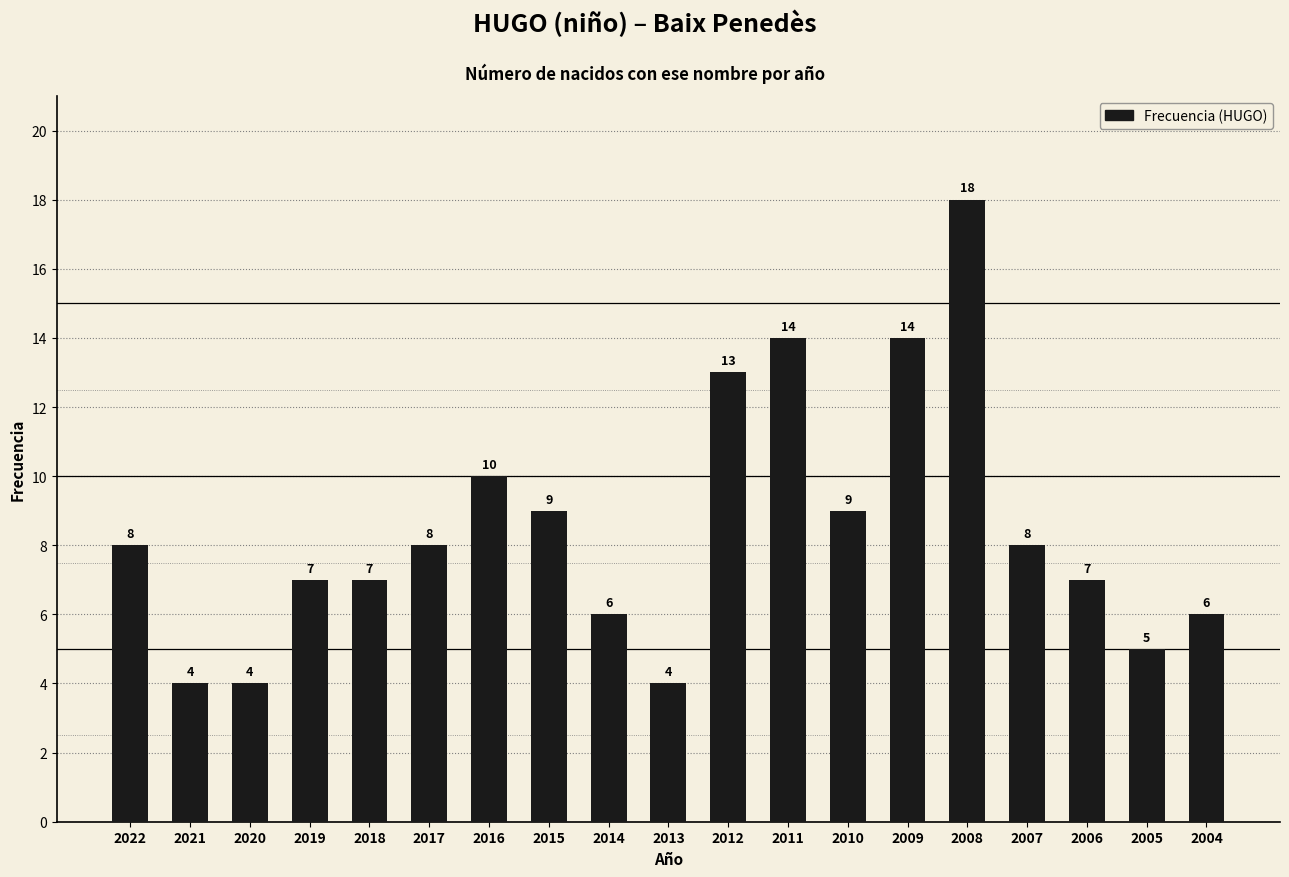

What is the value of the 10th bar from the left?

4